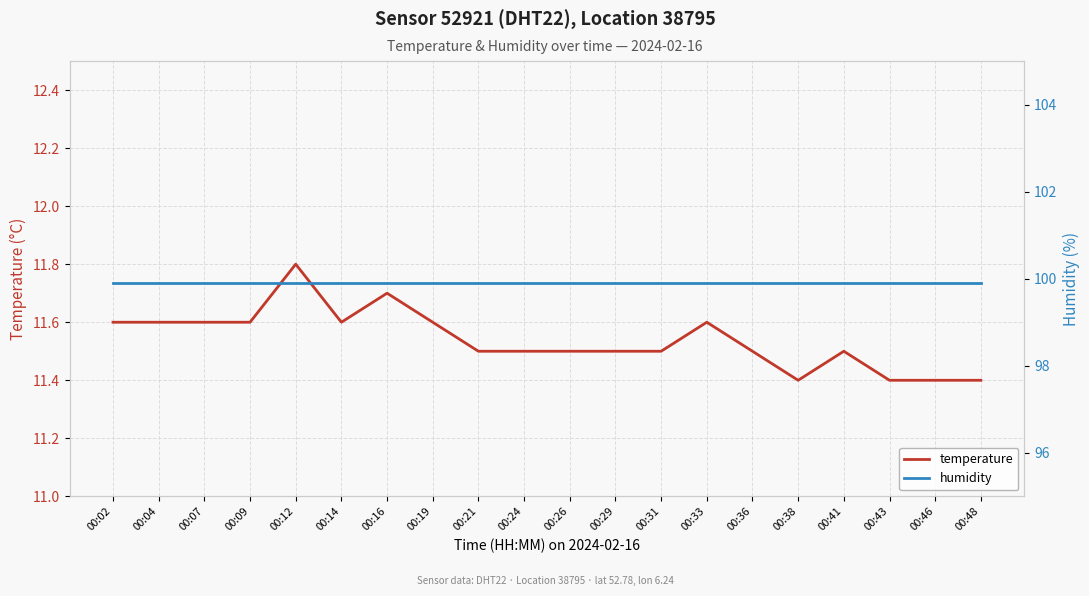

List the labels in order of temperature value, largest first.

00:12, 00:16, 00:02, 00:04, 00:07, 00:09, 00:14, 00:19, 00:33, 00:21, 00:24, 00:26, 00:29, 00:31, 00:36, 00:41, 00:38, 00:43, 00:46, 00:48